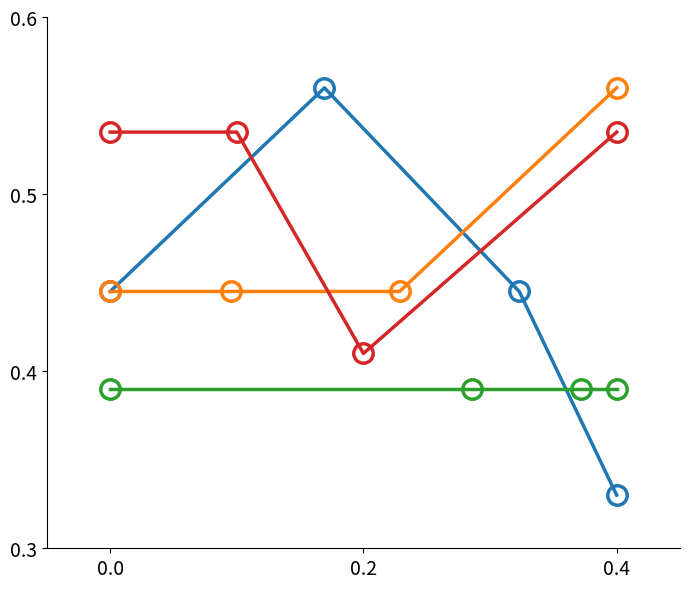

How many categories are shown in the chart?

4